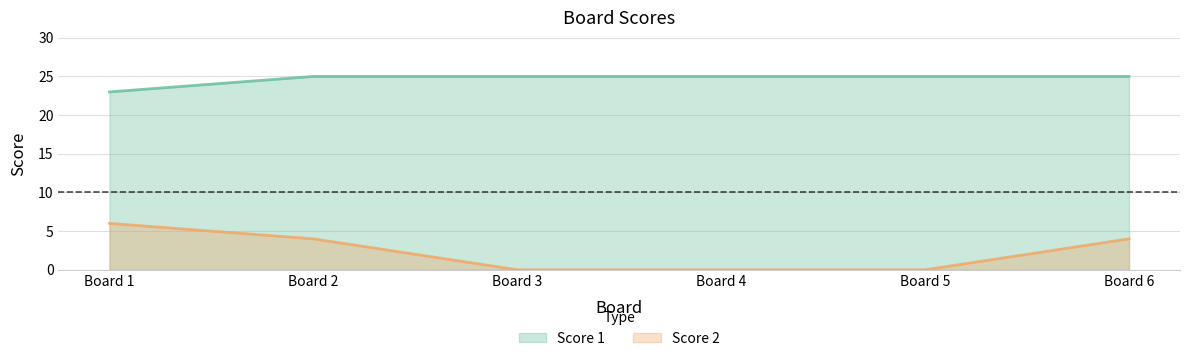

Rank the series by their maximum value, from lowest to highest.

Score 2, Score 1